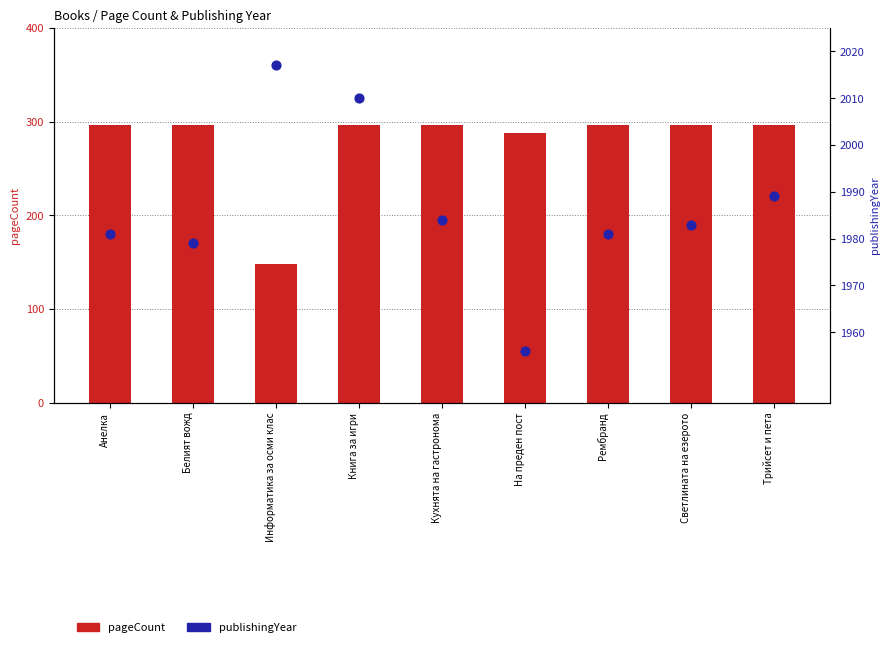

What are all the series names shown in the legend?

pageCount, publishingYear